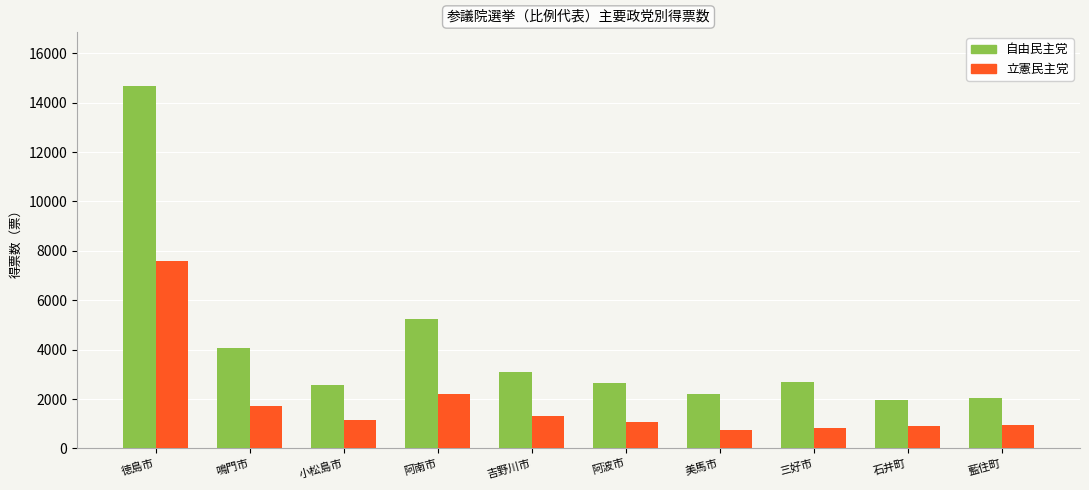

What is the average value of the 立憲民主党 series?

1843.3